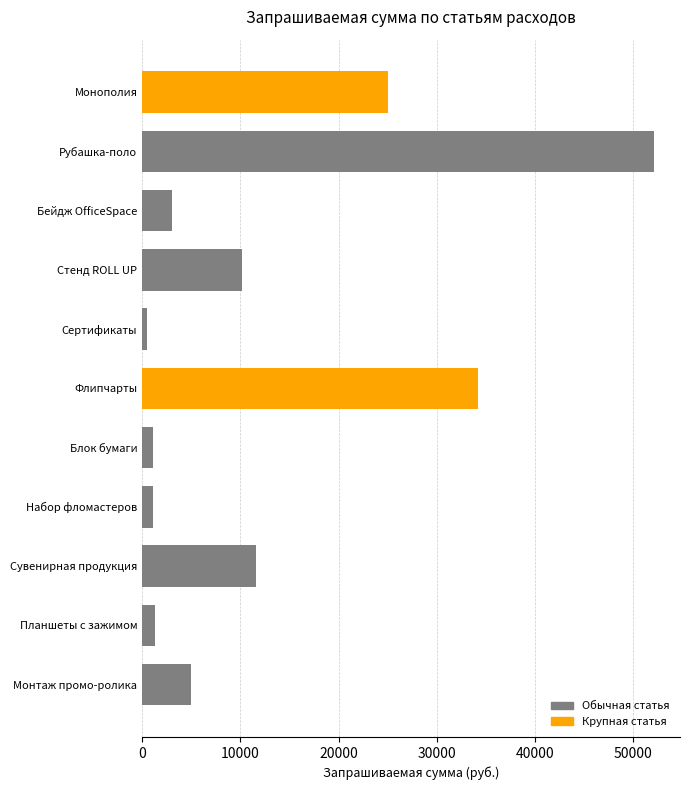

How many values are below 5000?

5